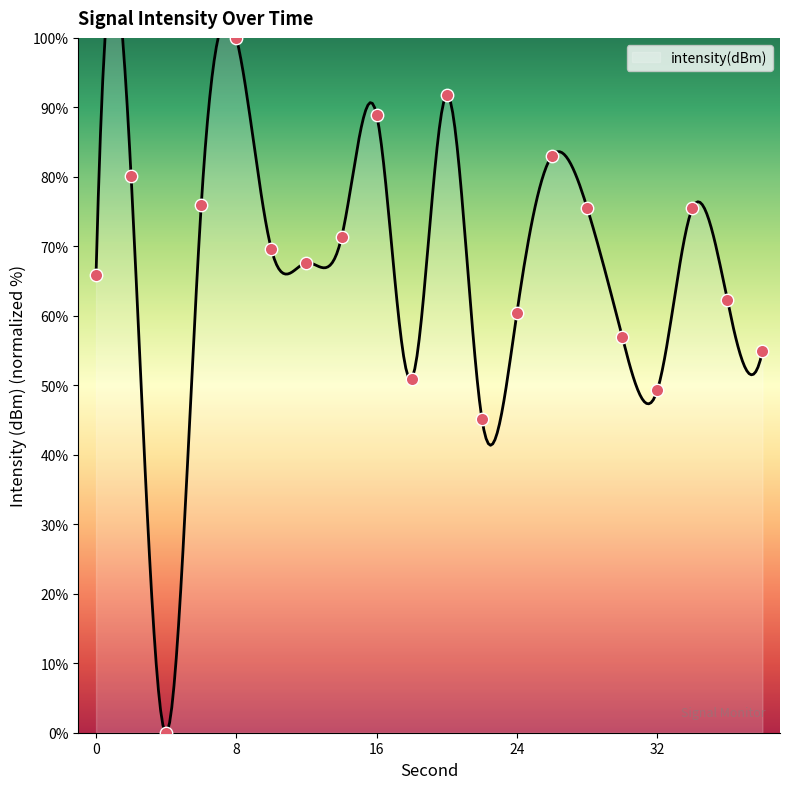

What is the change in value from 4 to 16?

+88.9